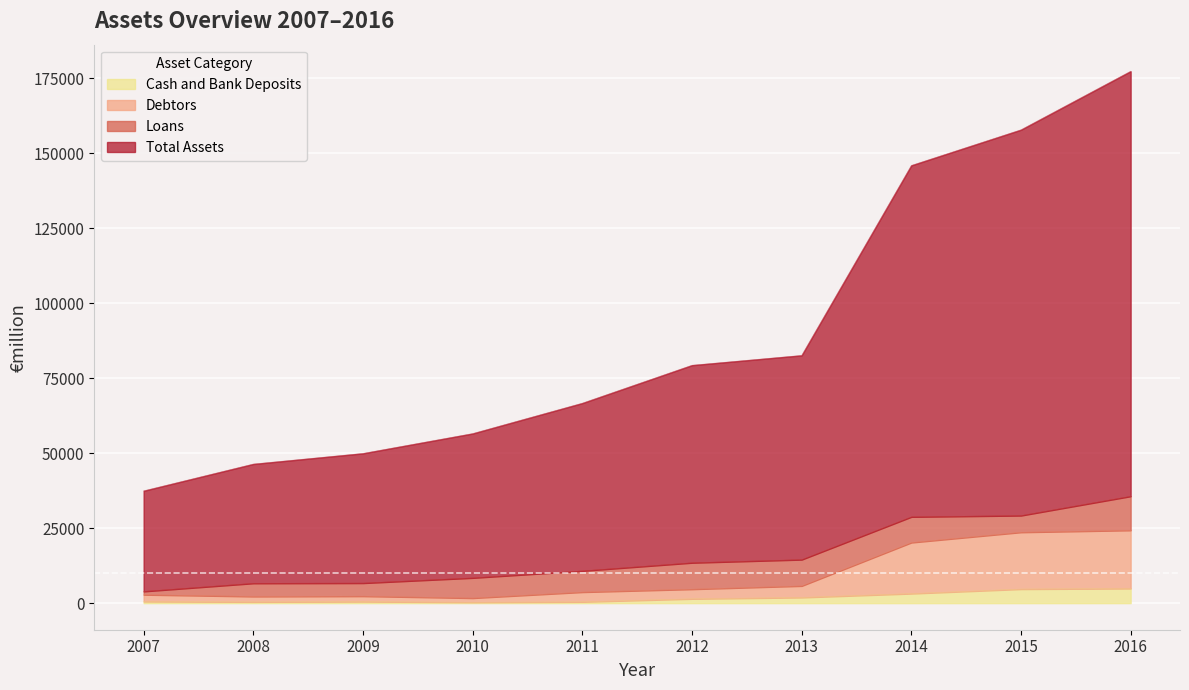

The value of Cash and Bank Deposits at 2010 is 290. True or false?

True